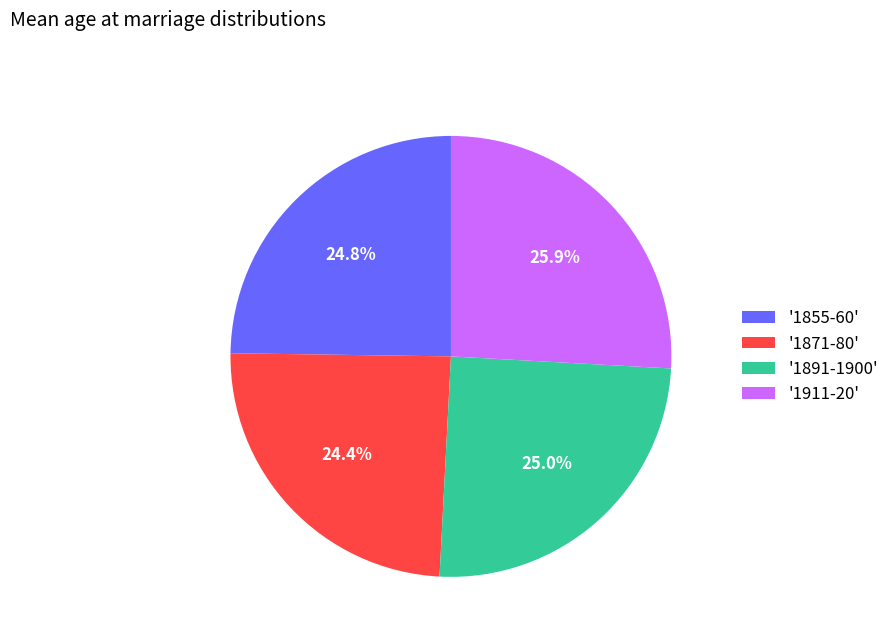

Count the number of slices in the pie.

4